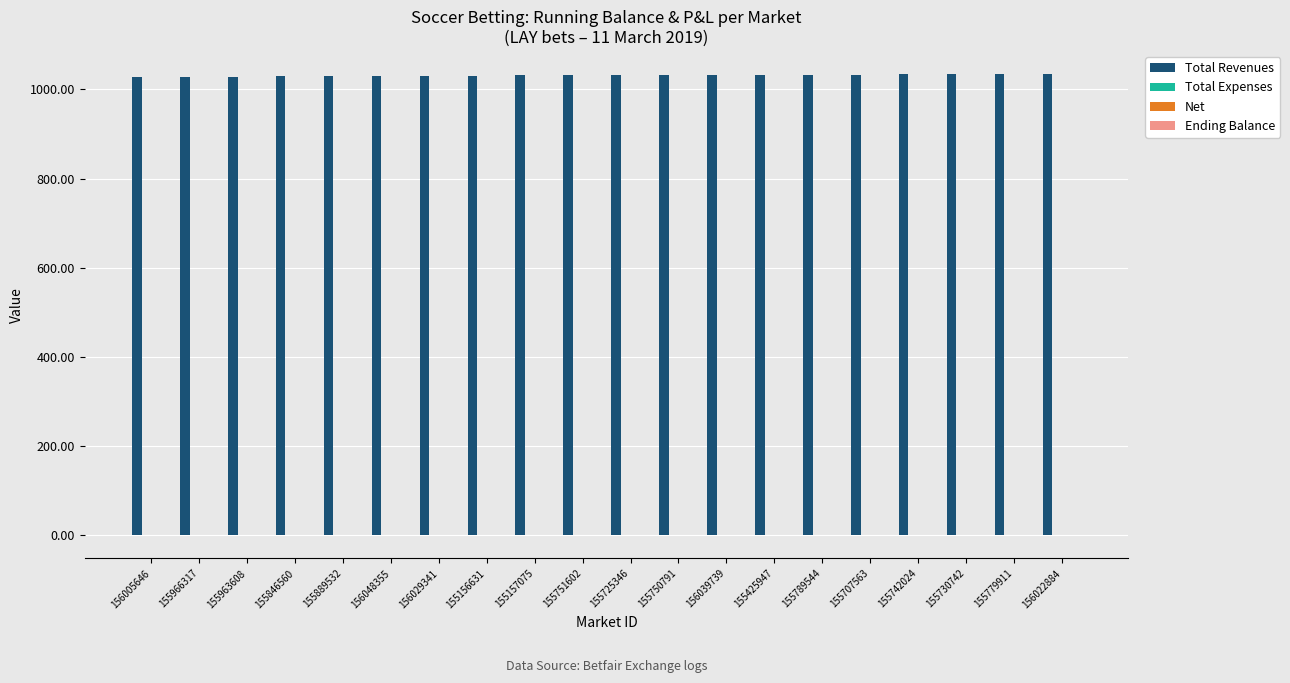

The value of Total Revenues at 155789544 is 1784.3. True or false?

False